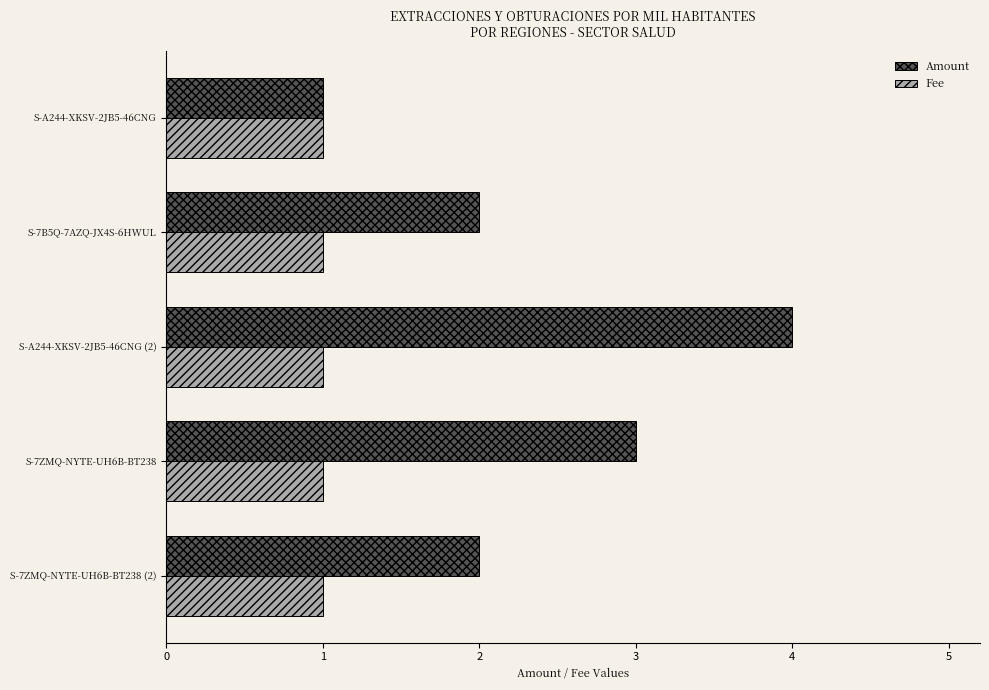

What are all the series names shown in the legend?

Amount, Fee